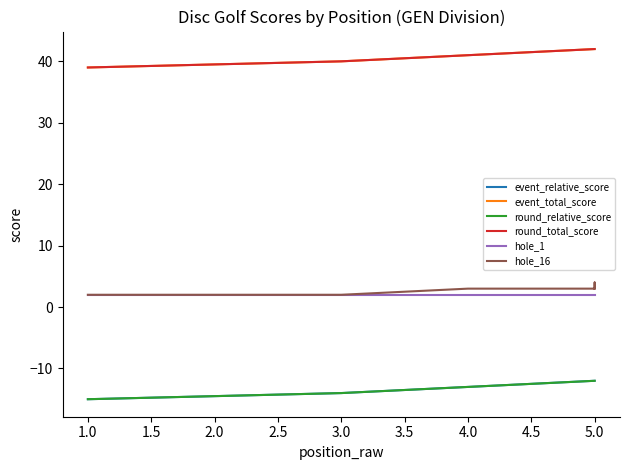

What is the spread (max minus min) of values at 5.0?

54